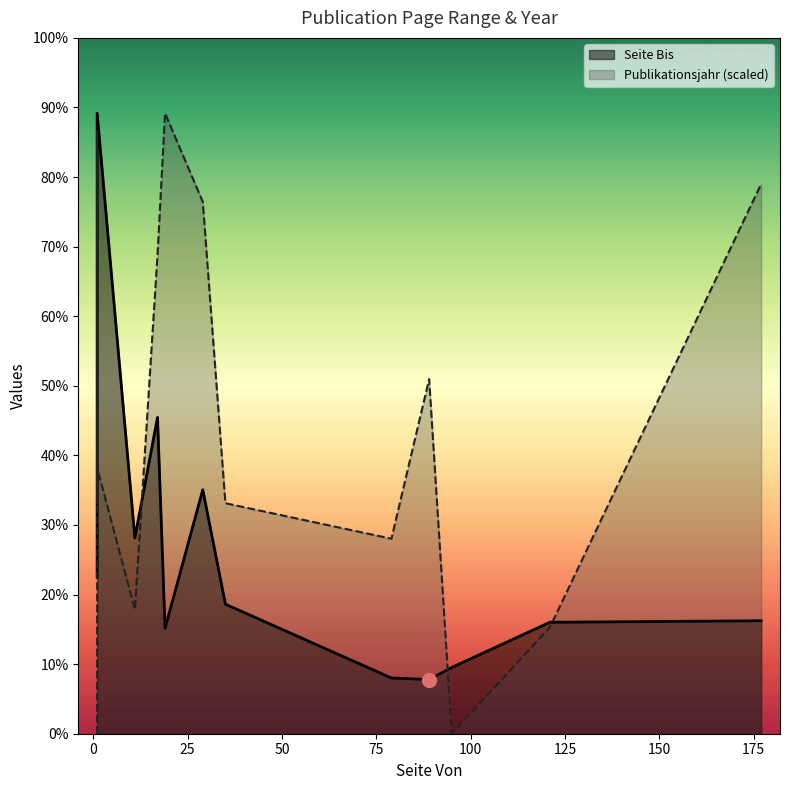

Between 0 and 75, which is larger?

75